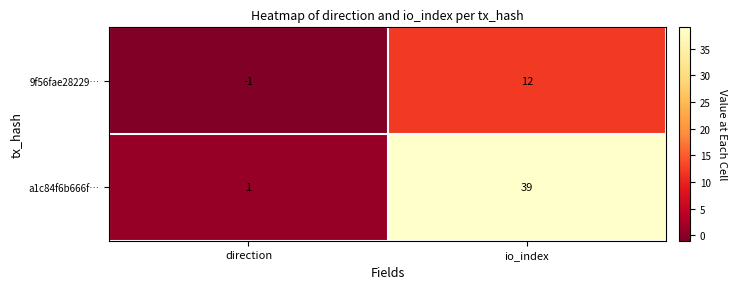

How many series are shown in this chart?

2